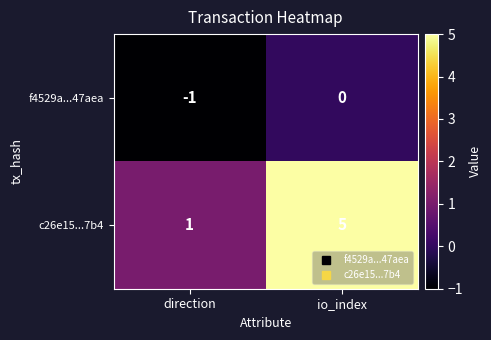

Rank the series by their maximum value, from lowest to highest.

f4529a...47aea, c26e15...7b4